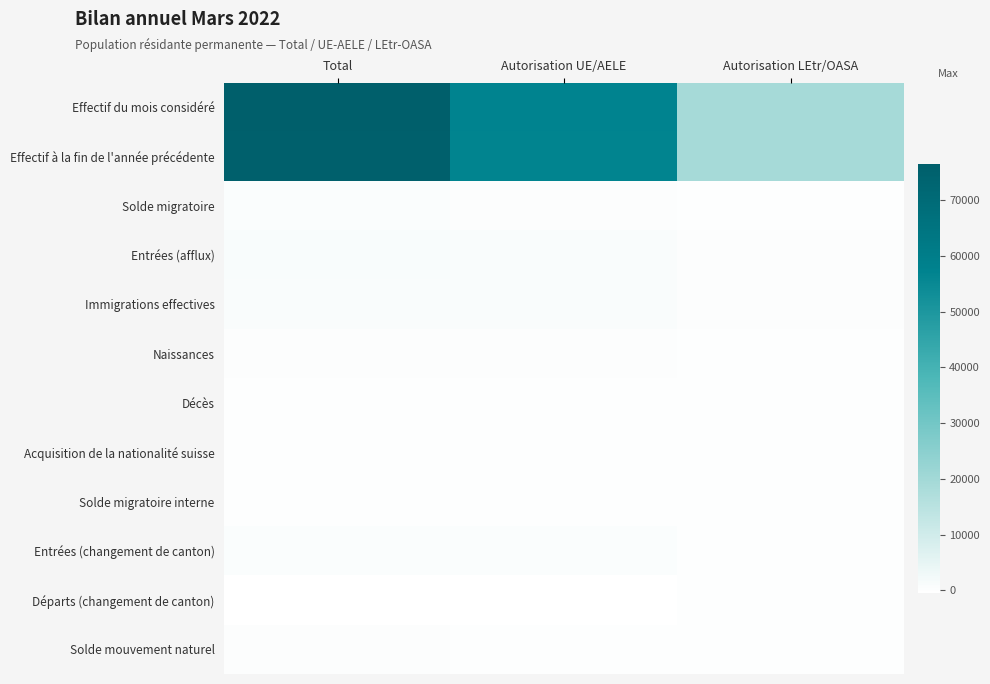

Rank the series at Autorisation LEtr/OASA from highest to lowest value.

Effectif du mois considéré, Effectif à la fin de l'année précédente, Entrées (afflux), Immigrations effectives, Solde migratoire, Entrées (changement de canton), Naissances, Solde mouvement naturel, Solde migratoire interne, Décès, Acquisition de la nationalité suisse, Départs (changement de canton)